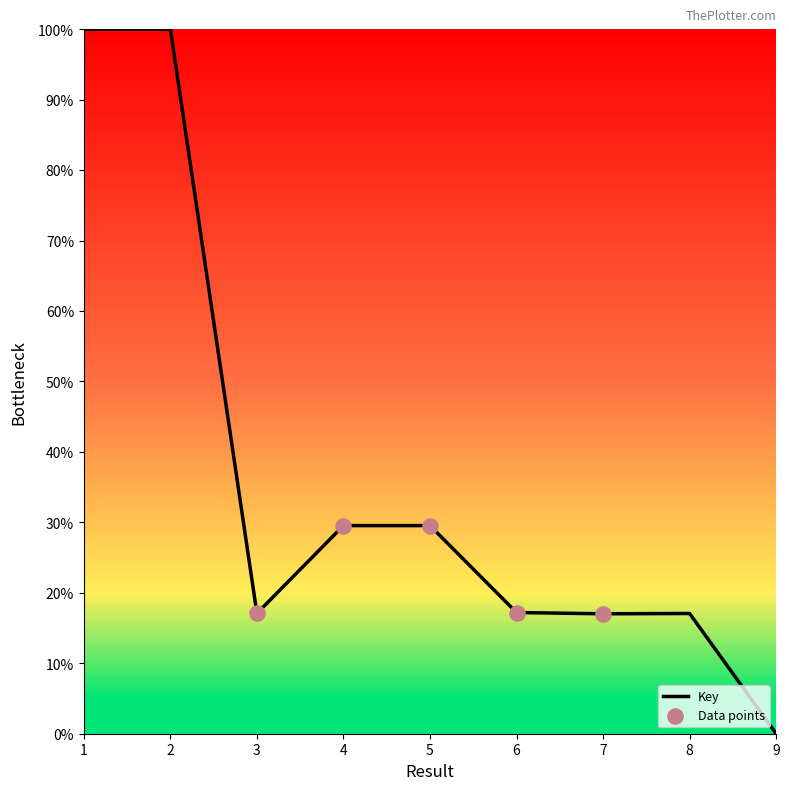

Between 1 and 8, which is larger?

1